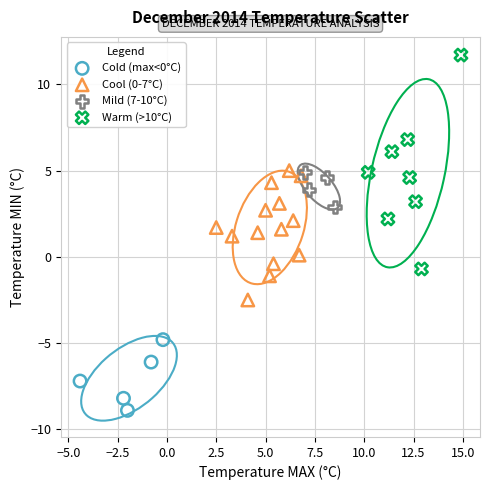

Which series has the widest spread of Y values?

Warm (>10°C)